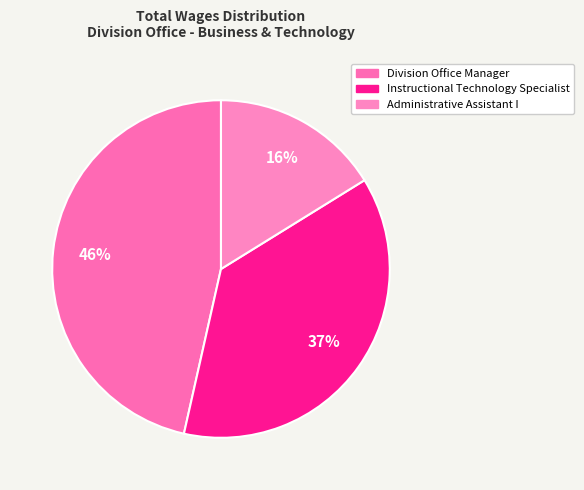

To the nearest percent, what is the difference between the Administrative Assistant I and Instructional Technology Specialist slice percentages?

21%